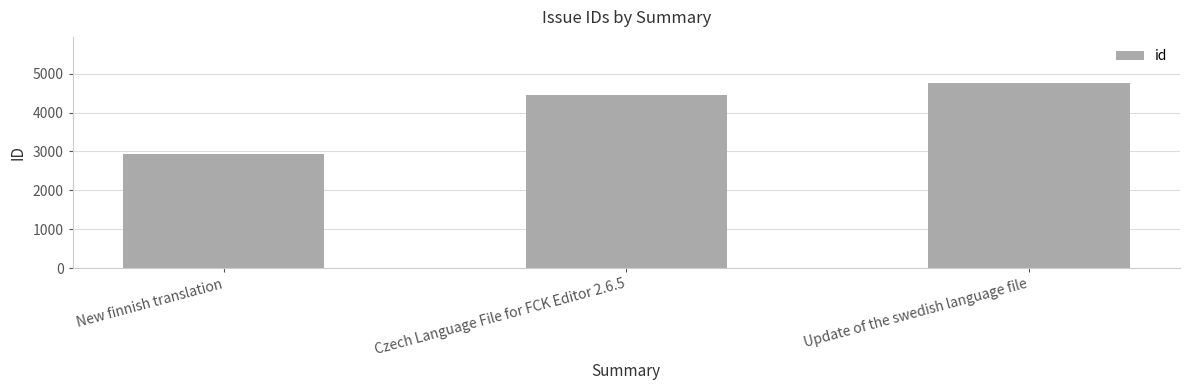

What is the smallest value displayed?

2939